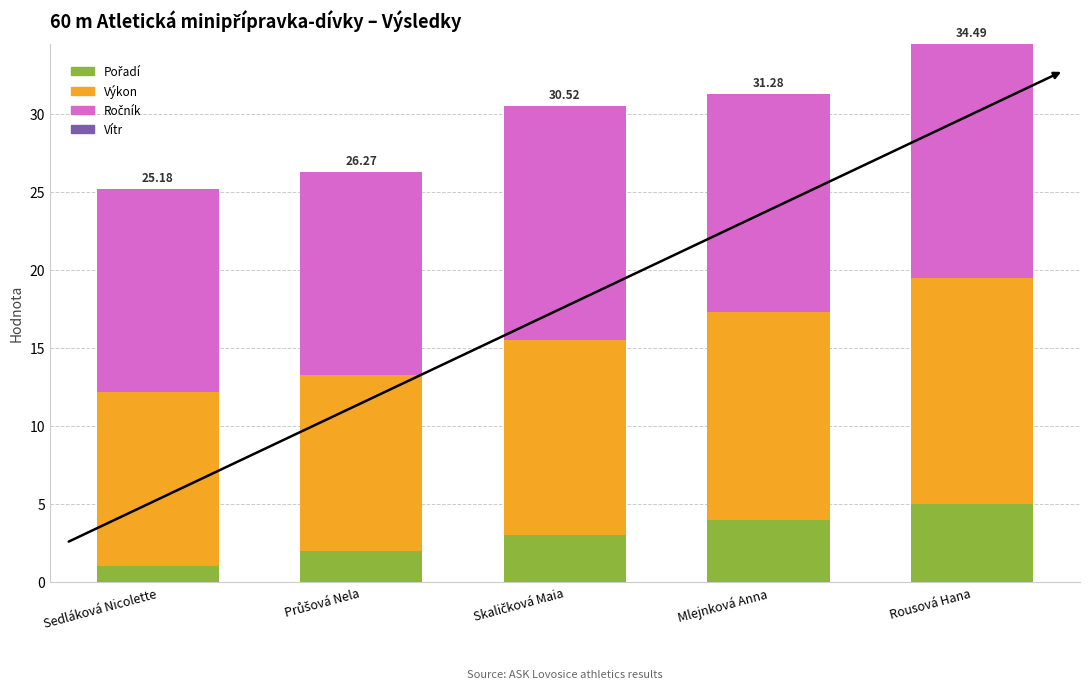

How many bars are there in total?

5